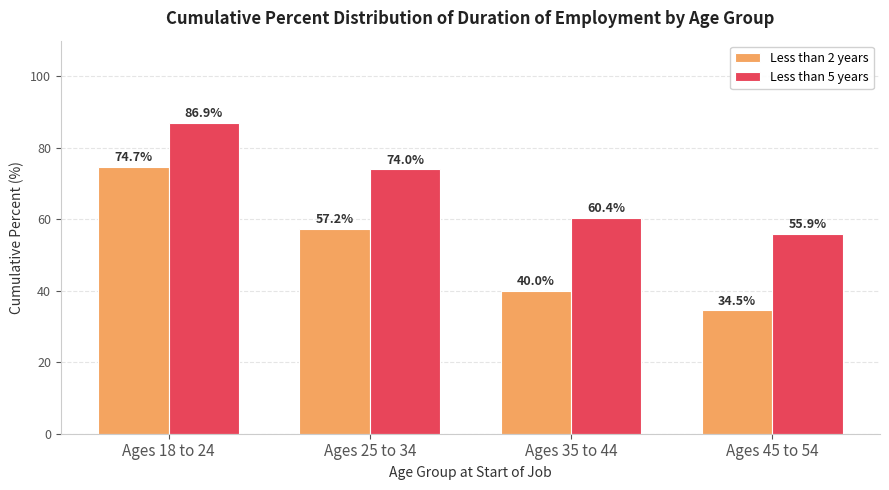

What value does the Less than 2 years series have at Ages 45 to 54?

34.5